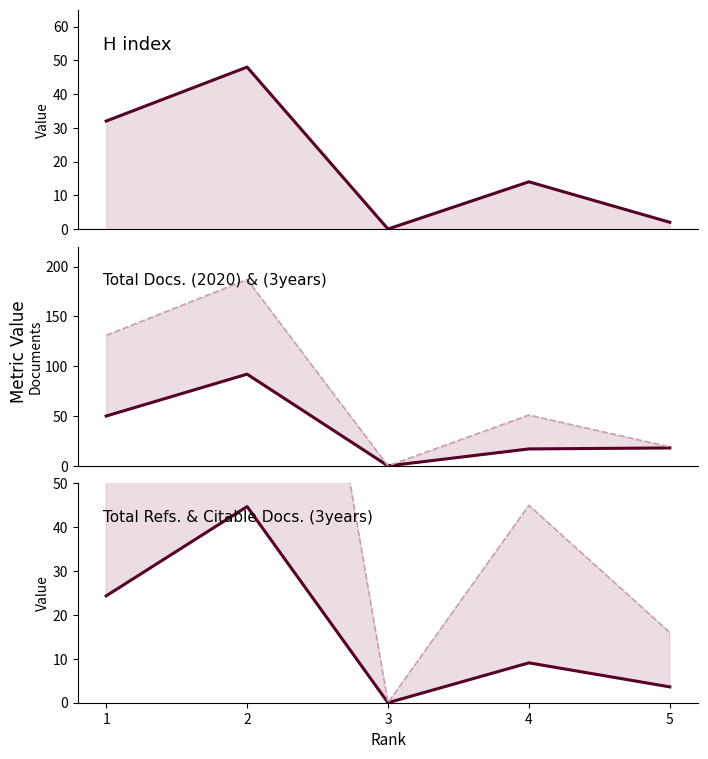

Rank the categories by Citable Docs. (3years) value from lowest to highest.

3, 5, 4, 2, 1